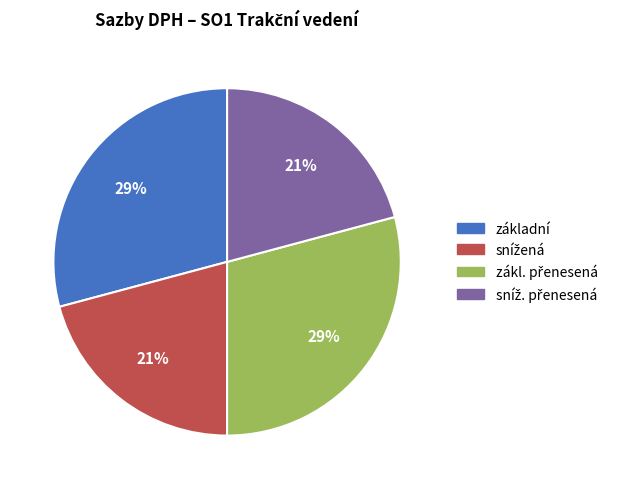

Count the number of slices in the pie.

4